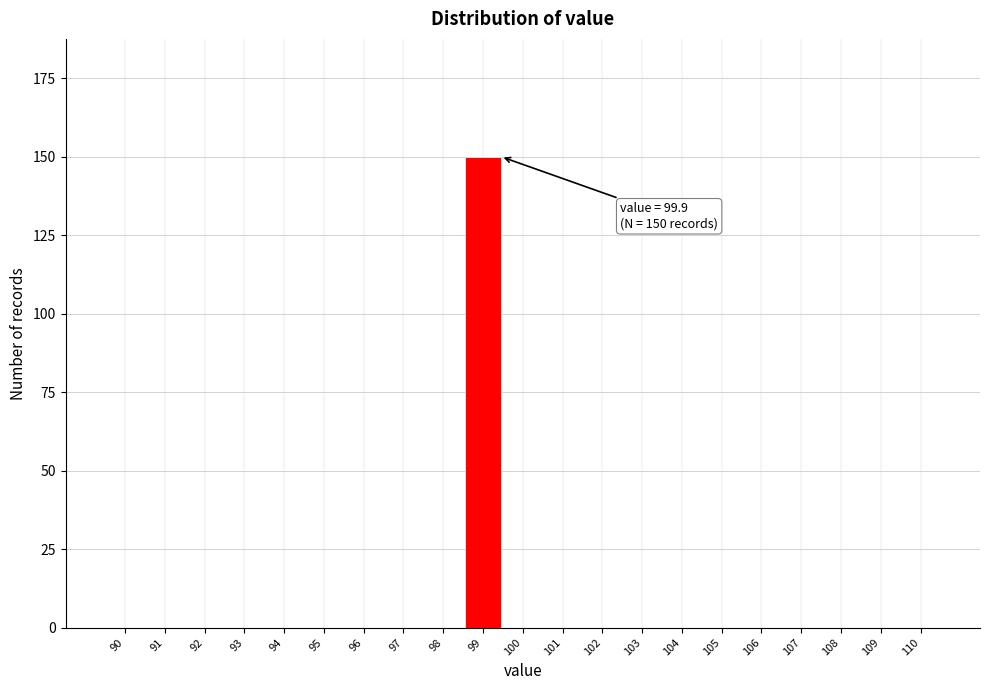

Reading left to right, list all the values displayed in this chart.

90=0	91=0	92=0	93=0	94=0	95=0	96=0	97=0	98=0	99=150	100=0	101=0	102=0	103=0	104=0	105=0	106=0	107=0	108=0	109=0	110=0